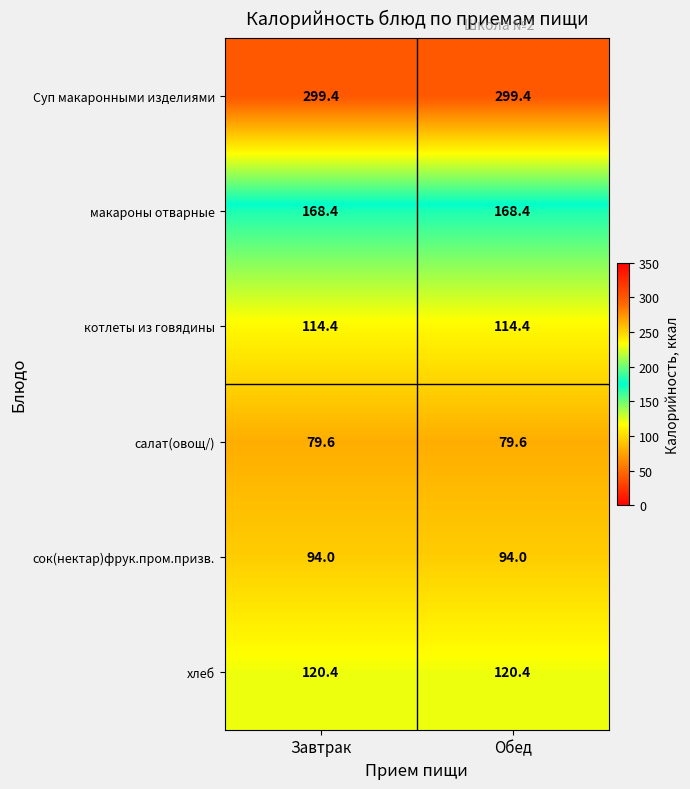

The Суп макаронными изделиями series shows 209.5 at Обед. True or false?

False